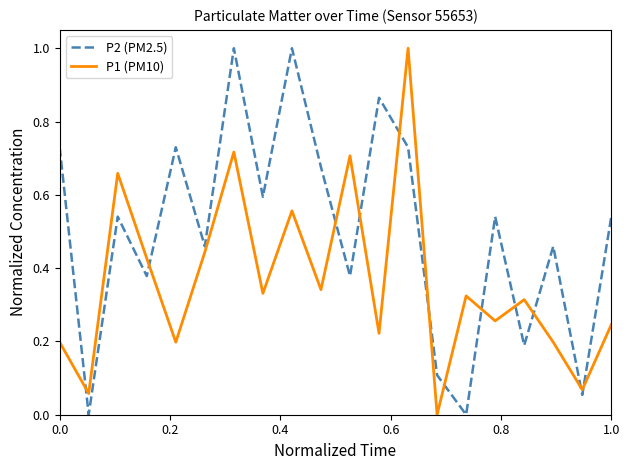

Rank the series by their average value, from lowest to highest.

P1 (PM10), P2 (PM2.5)